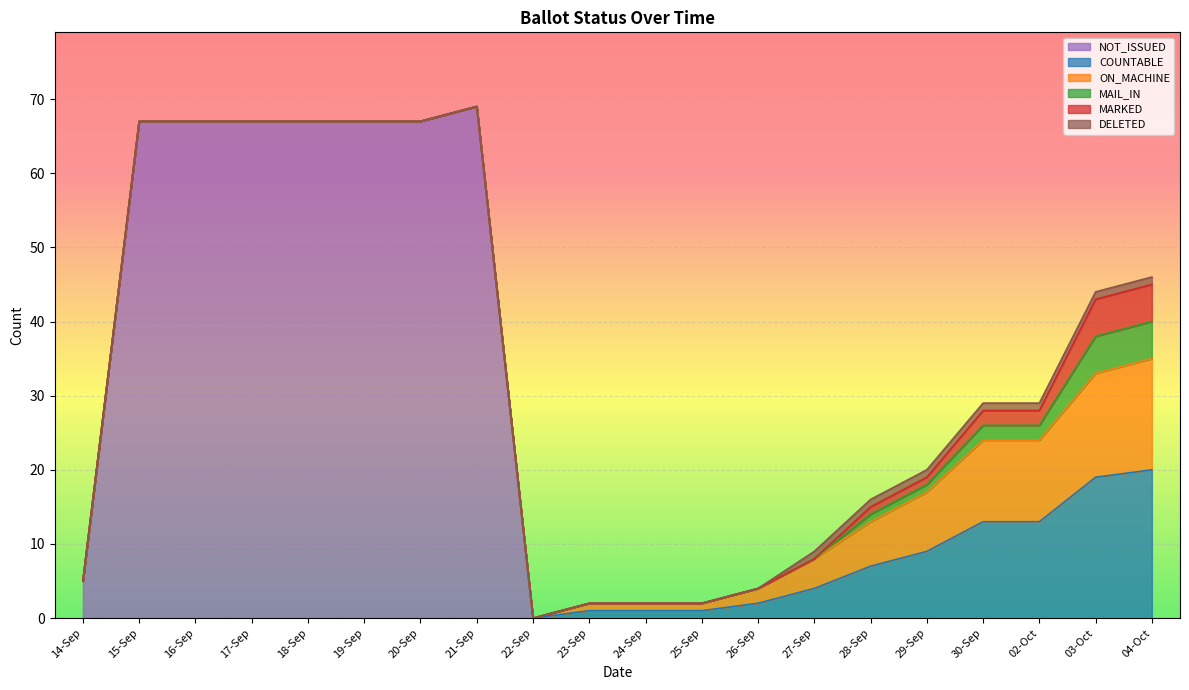

How many lines are shown in the chart?

6